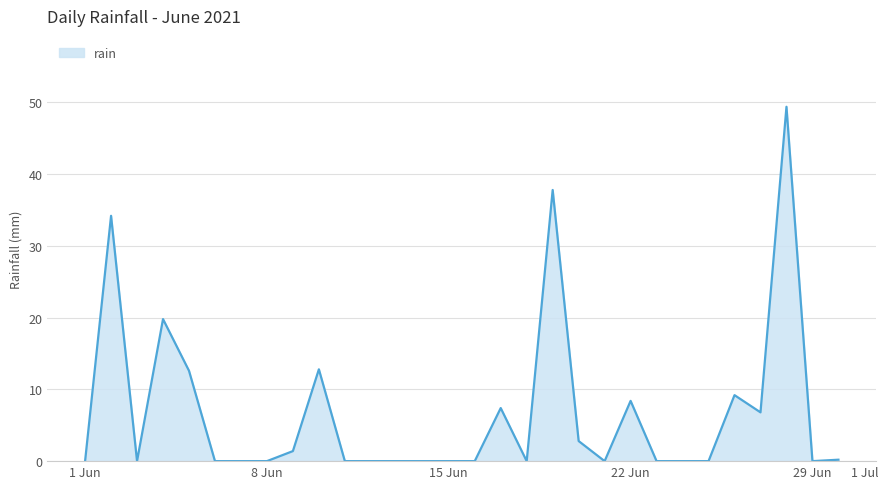

What is the difference between the maximum and minimum values?

49.4